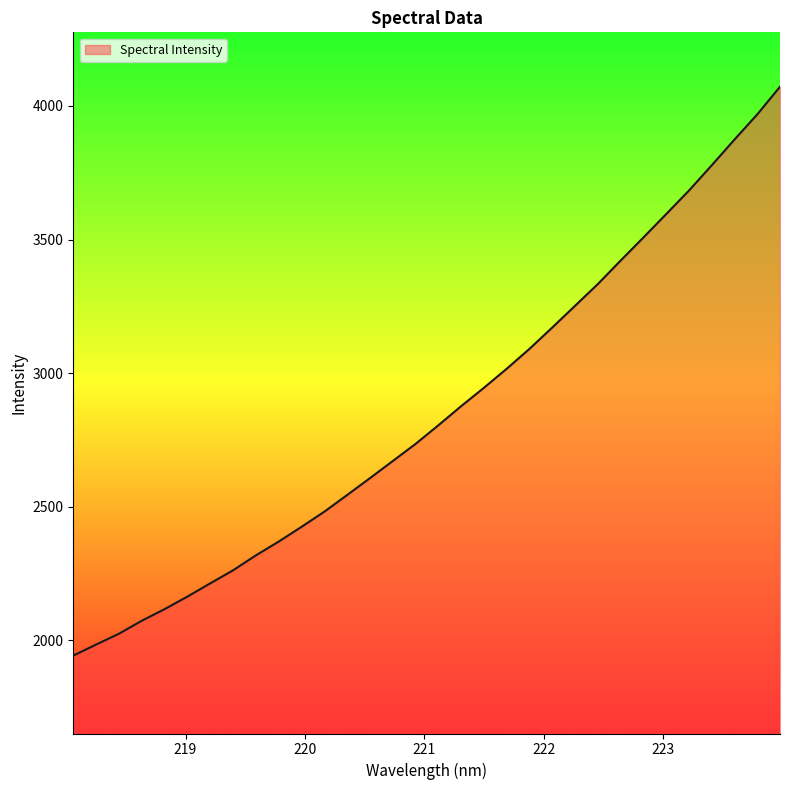

What is the minimum value shown in the chart?

1943.3